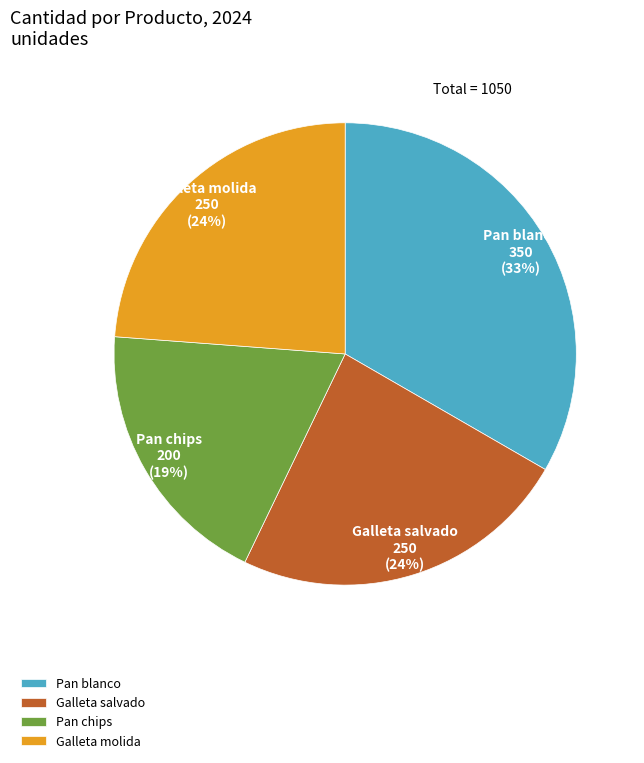

True or false: Galleta salvado accounts for 12% of the total.

False